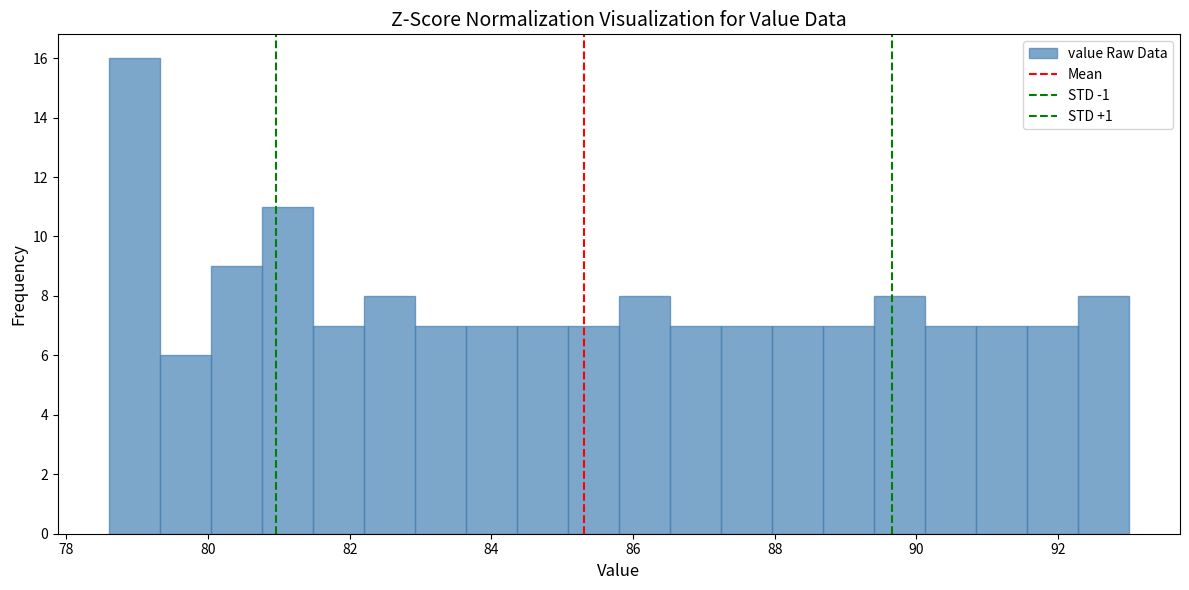

Around what value on the x-axis is the tallest bar? Give the approximate position of its centre, as read against the axis.

79.0